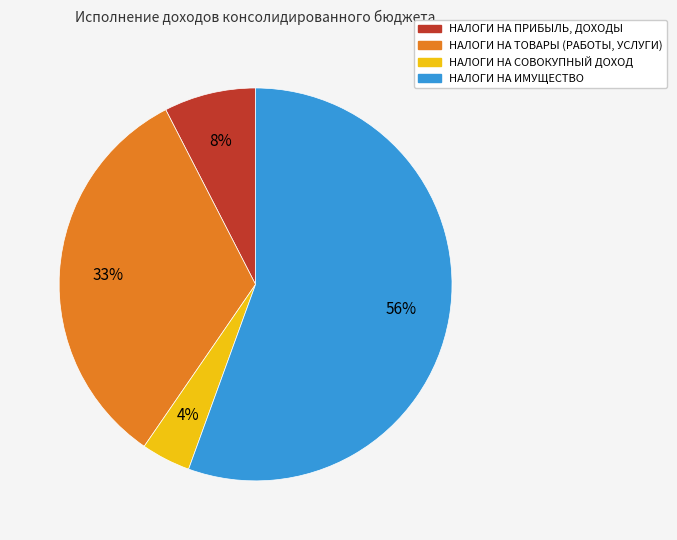

To the nearest percent, what is the combined percentage of НАЛОГИ НА СОВОКУПНЫЙ ДОХОД and НАЛОГИ НА ТОВАРЫ (РАБОТЫ, УСЛУГИ)?

37%